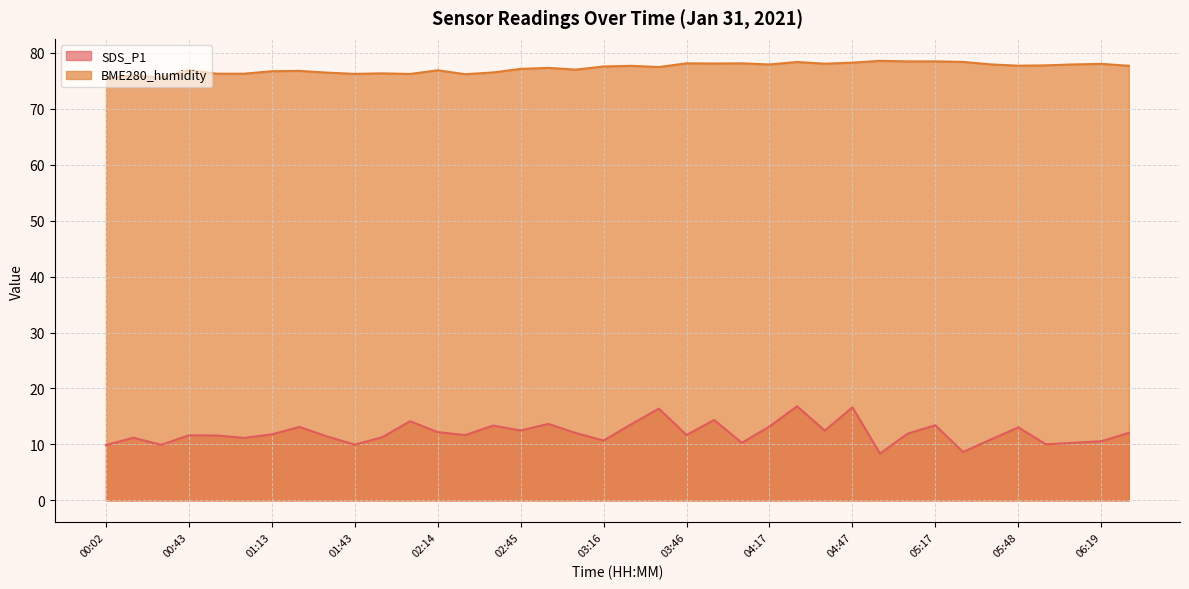

What is the sum of all SDS_P1 values?

458.1